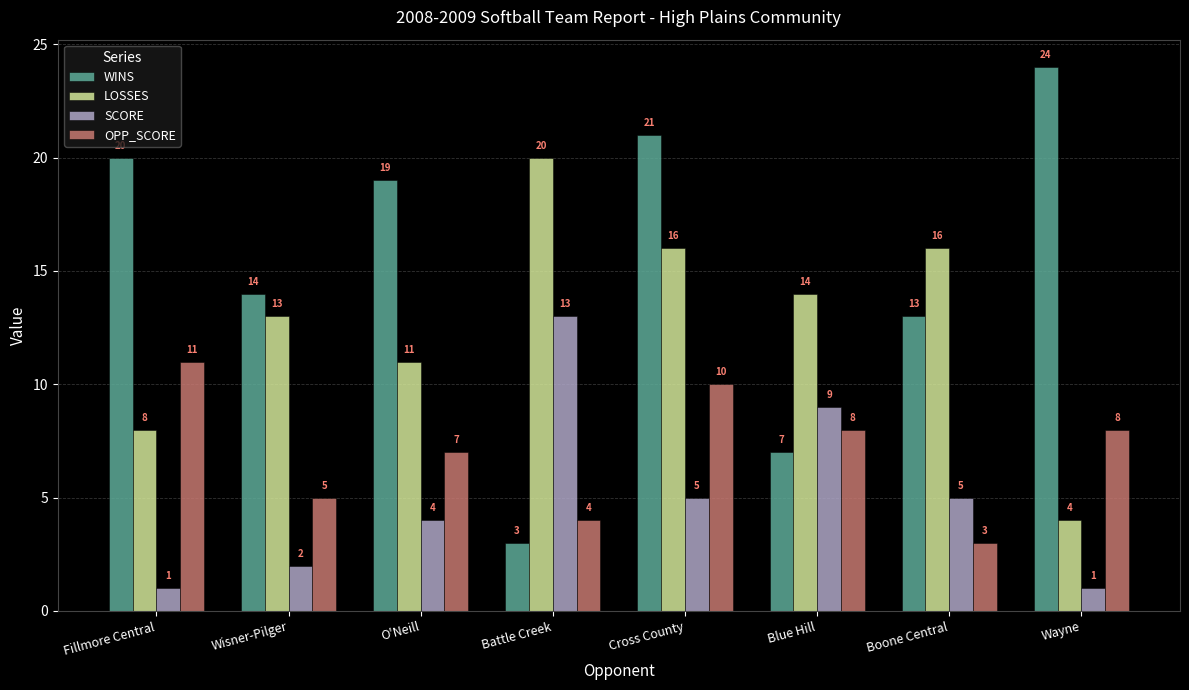

What is the sum of all SCORE values?

40